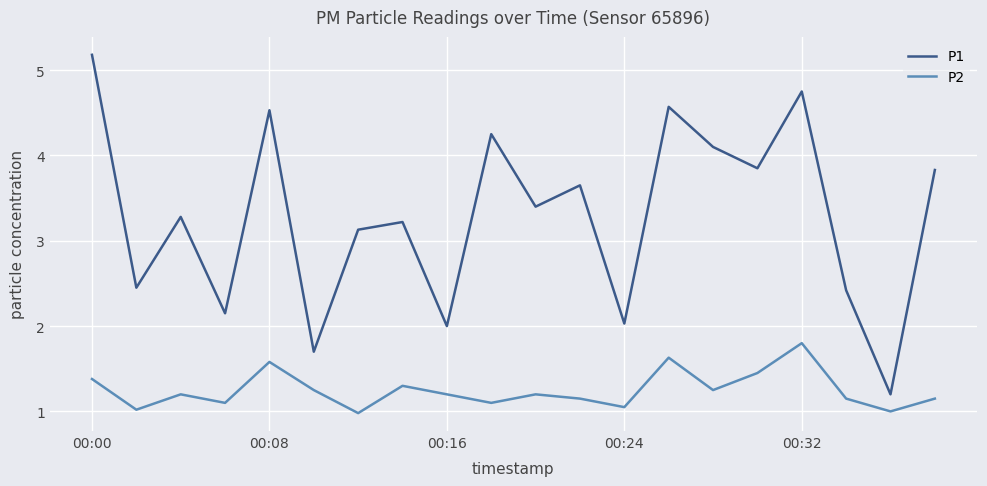

Rank the series by their maximum value, from lowest to highest.

P2, P1